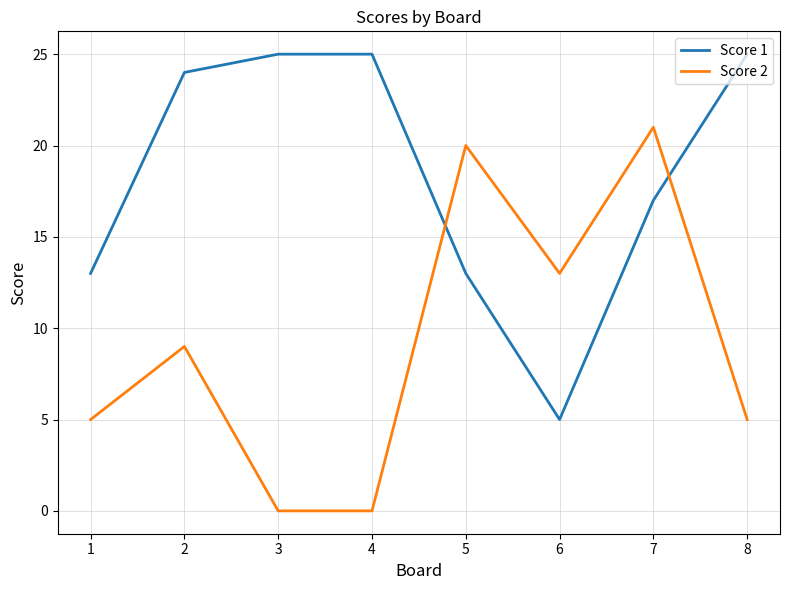

Reading right to left, transcribe all the data shown in this chart.

Score 1: 25	17	5	13	25	25	24	13
Score 2: 5	21	13	20	0	0	9	5